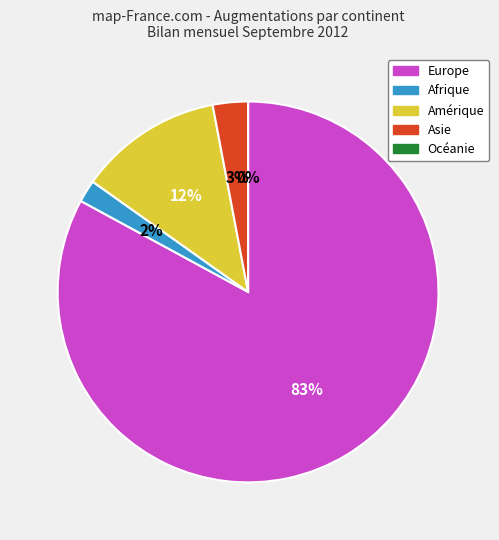

Rank the categories by value from highest to lowest.

Europe, Amérique, Asie, Afrique, Océanie